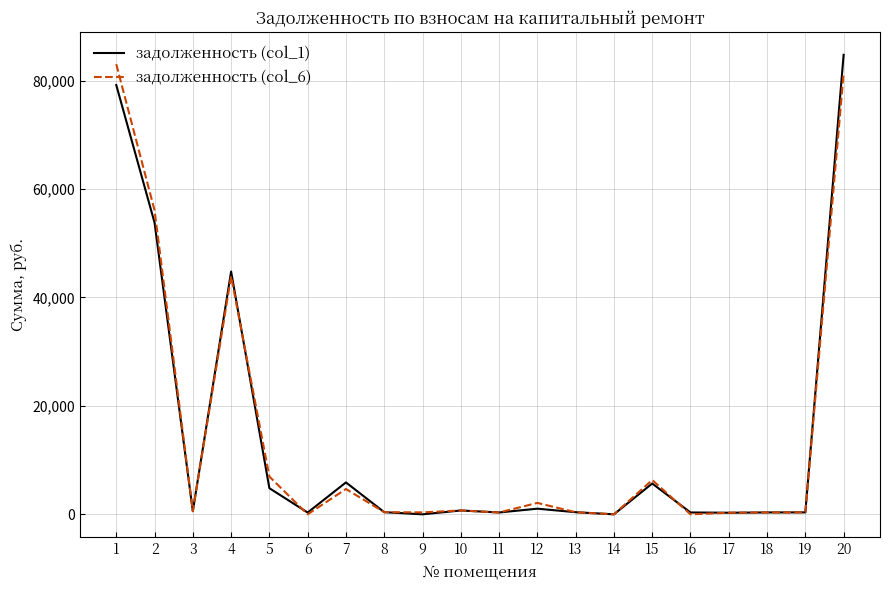

Where is the first local minimum for задолженность (col_6)?

3